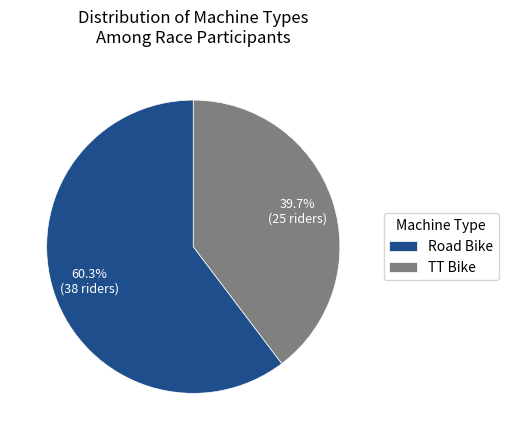

To the nearest percent, what percentage of the pie is TT Bike?

40%